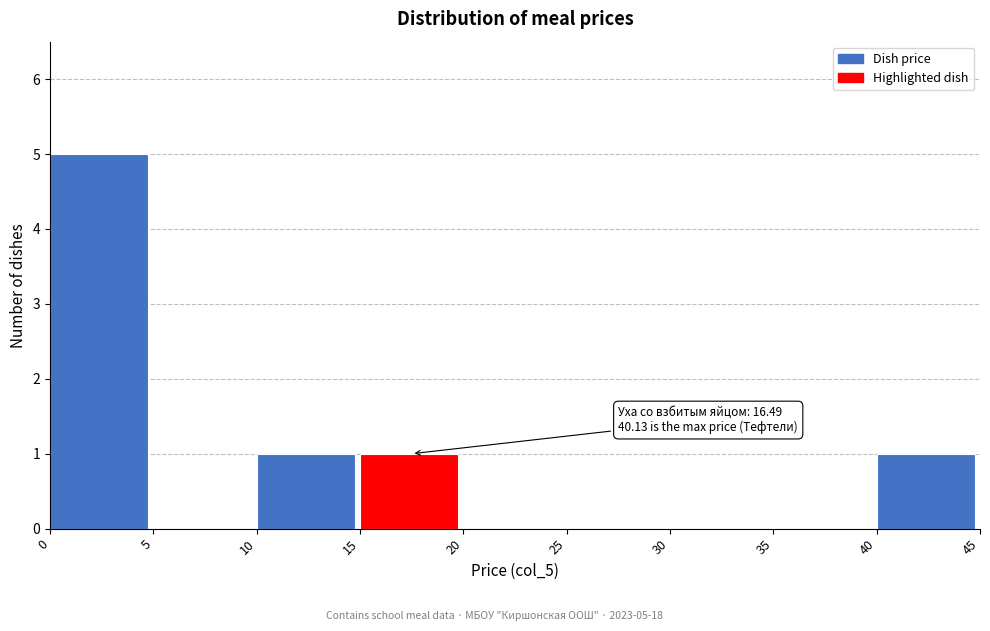

Which range on the x-axis has the tallest bar?

0 to 5